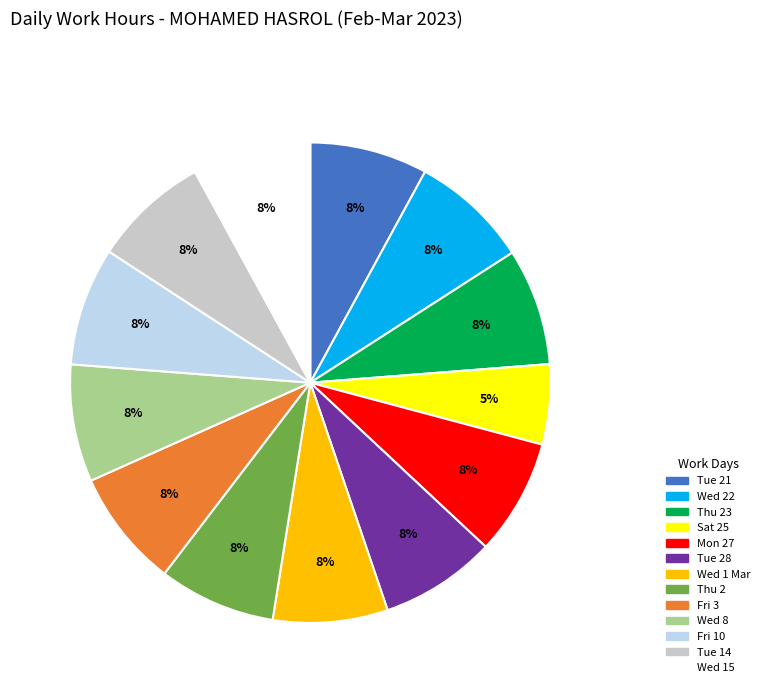

Which slice is the smallest?

Sat 25